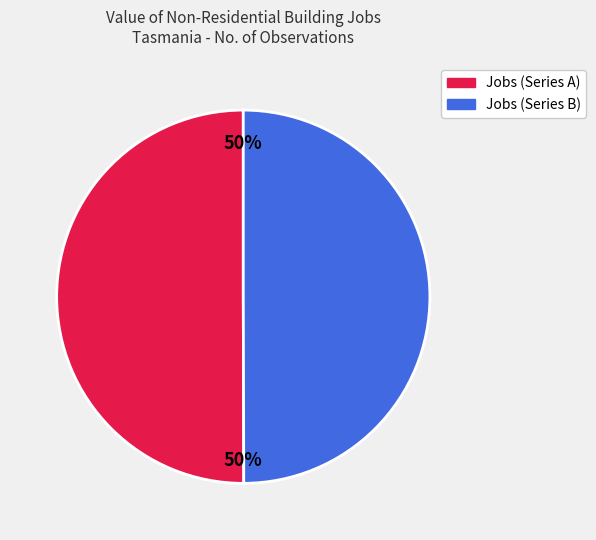

To the nearest percent, what is the average slice percentage?

50%